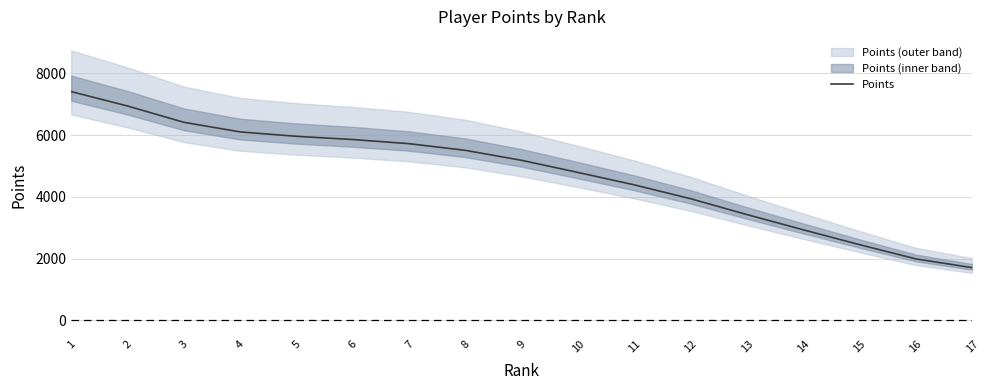

Rank the categories by value from lowest to highest.

17, 16, 15, 14, 13, 12, 11, 10, 9, 8, 7, 6, 5, 4, 3, 2, 1